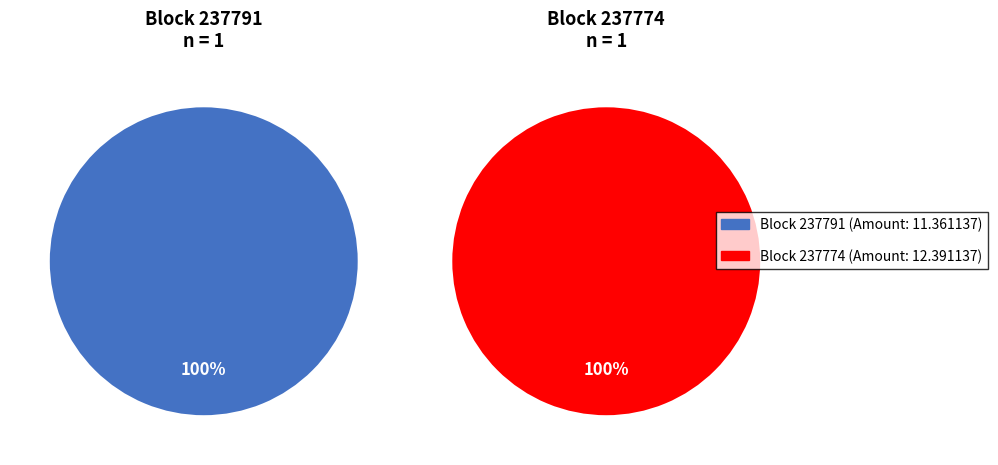

The 237791 slice represents 33% of the pie. True or false?

False